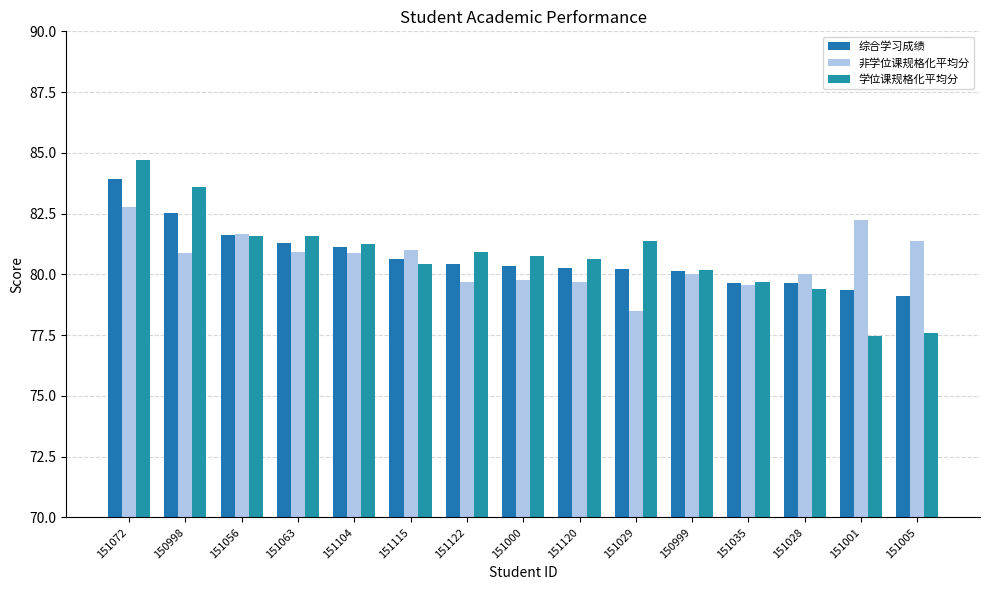

The value of 学位课规格化平均分 at 151104 is 81.2. True or false?

True